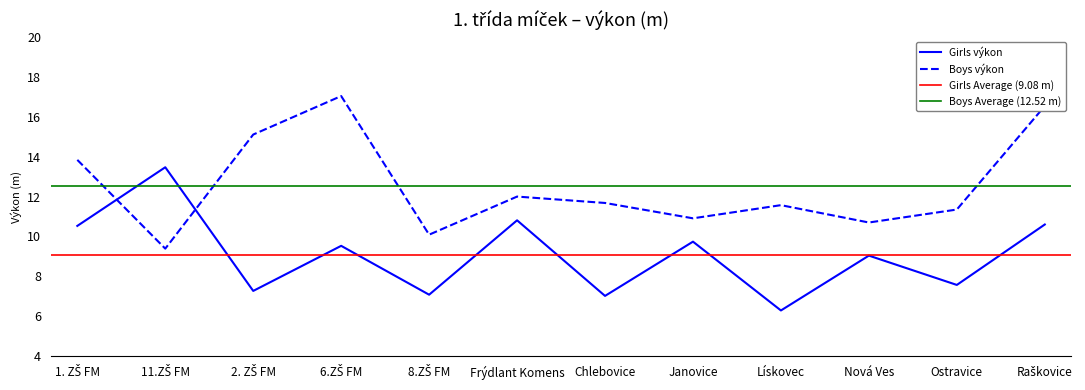

What is the minimum value shown in the chart?

6.3